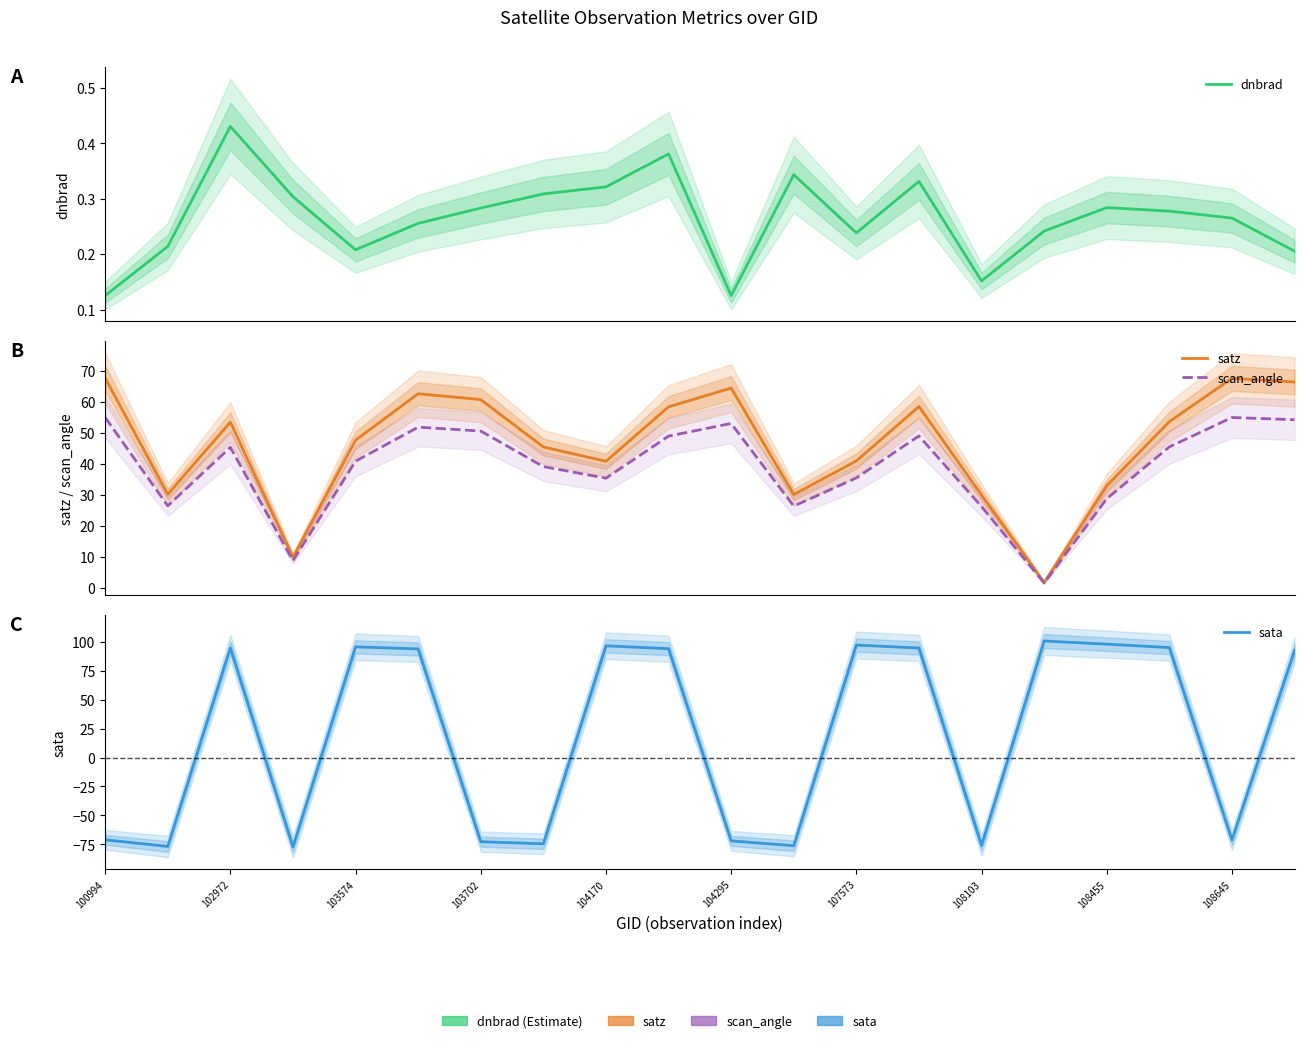

Rank the series by their maximum value, from highest to lowest.

sata, satz, scan_angle, dnbrad